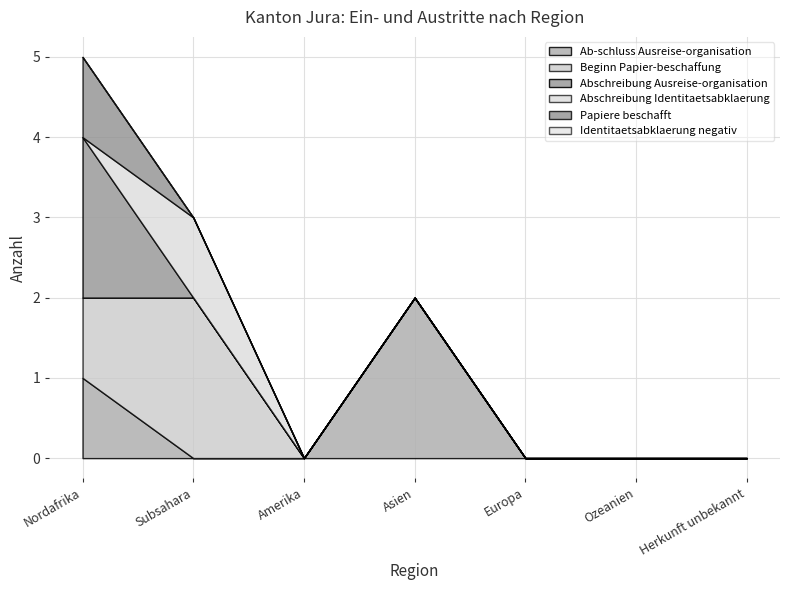

Rank the series at Asien from lowest to highest value.

Beginn Papier-beschaffung, Abschreibung Ausreise-organisation, Abschreibung Identitaetsabklaerung, Papiere beschafft, Identitaetsabklaerung negativ, Ab-schluss Ausreise-organisation